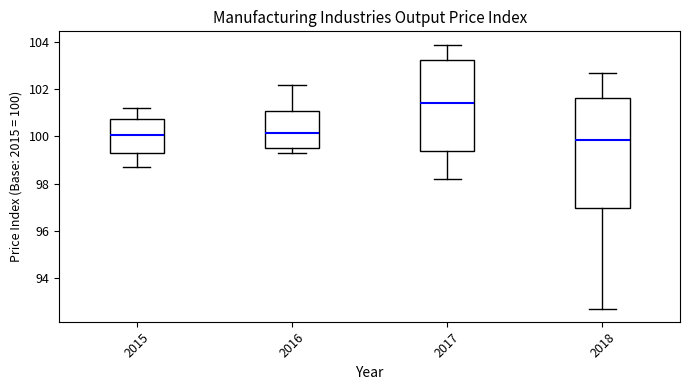

Which box is the tallest, from its lower edge to its upper edge?

2018